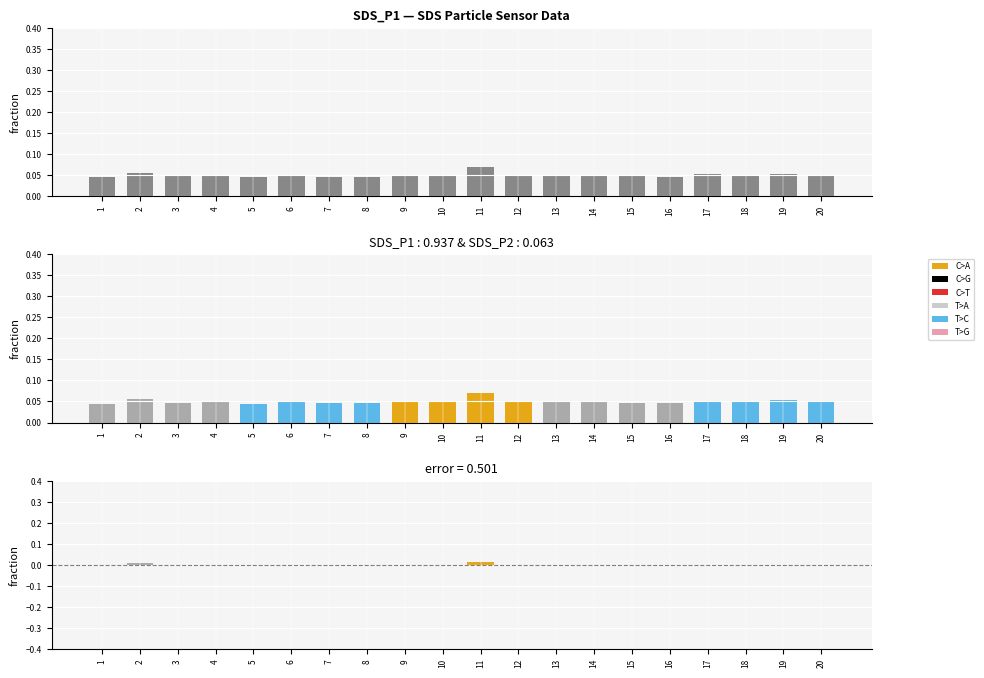

The difference series shows -0.0 at 18. True or false?

True